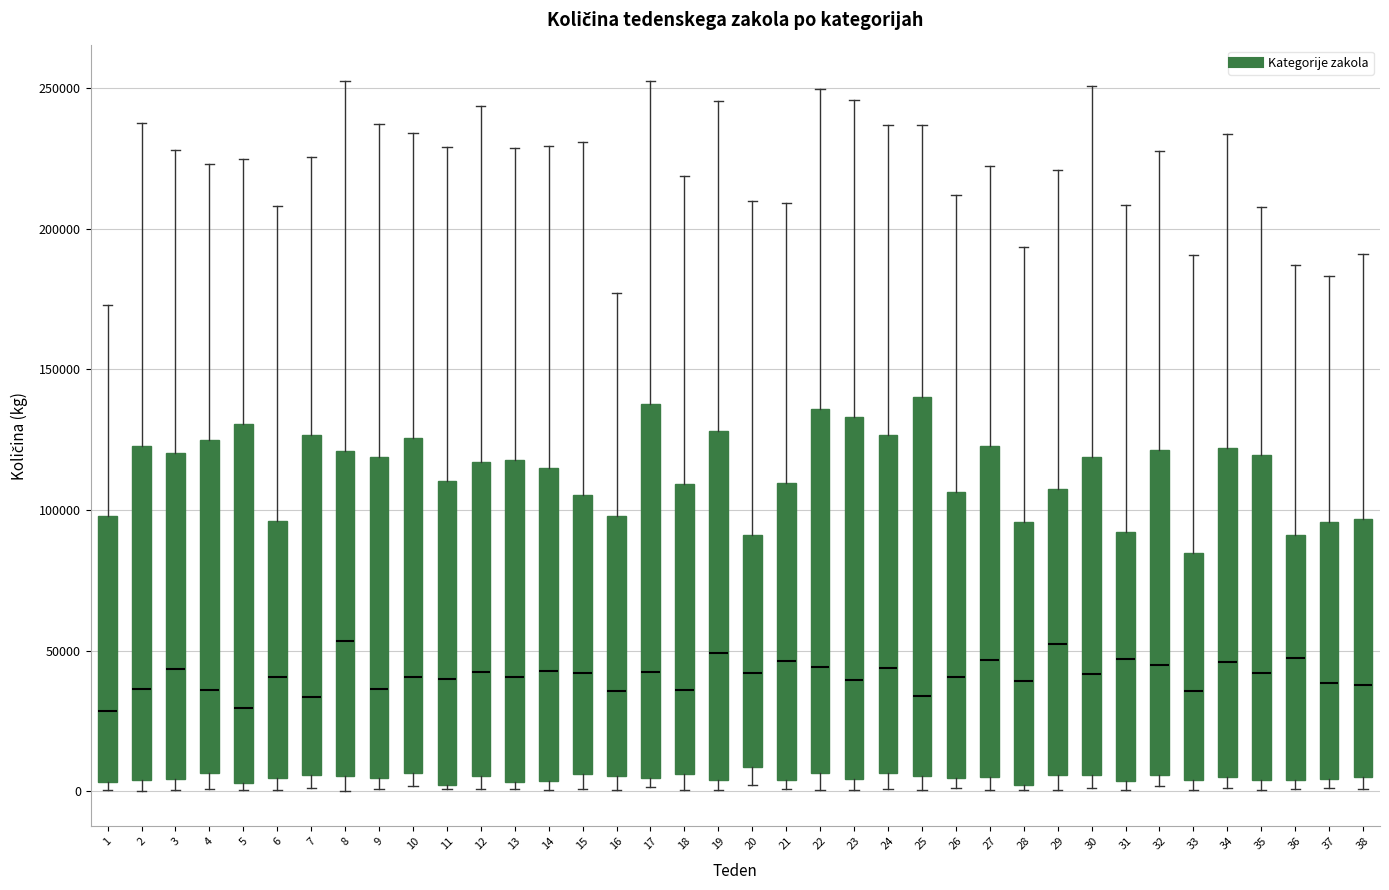

Where does the upper whisker of the box at x = 35 end on the y-axis? The values are not printed on the chart, so give them approximately, as read against the axis.

210000